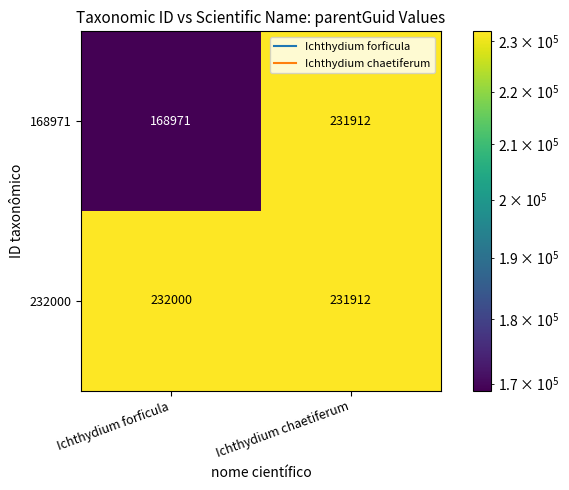

The 168971 series shows 168971 at Ichthydium forficula. True or false?

True